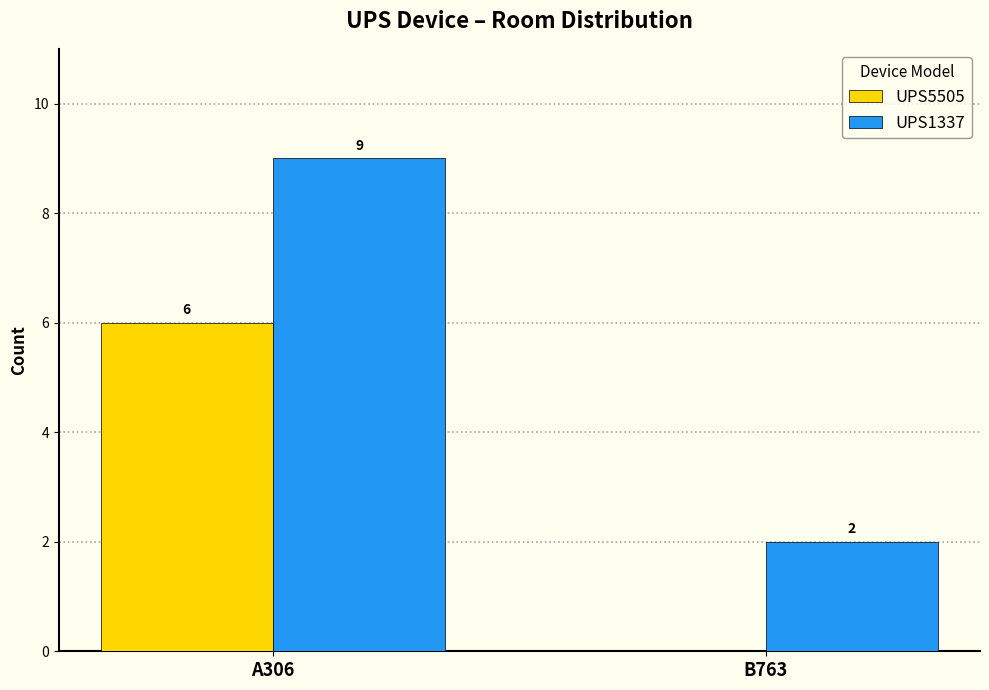

What is the sum of the UPS5505 values at A306 and B763?

6